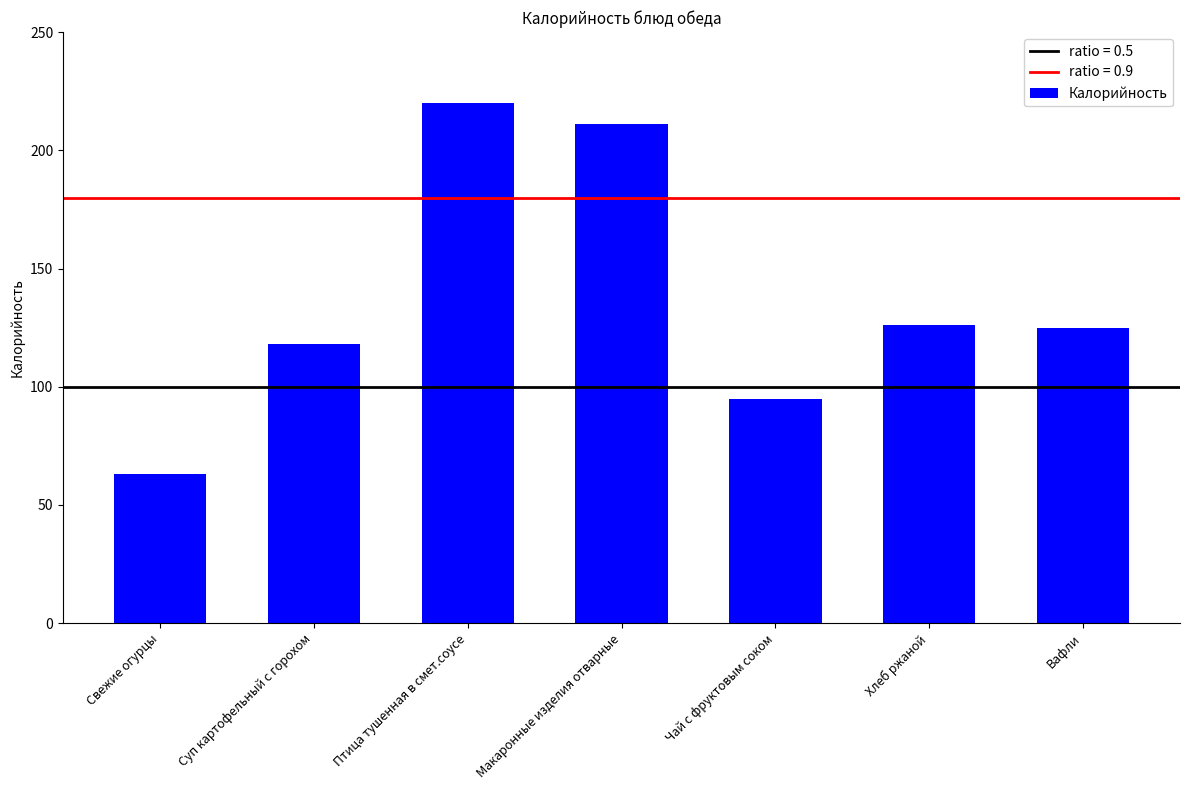

Does the chart contain stacked bars?

No